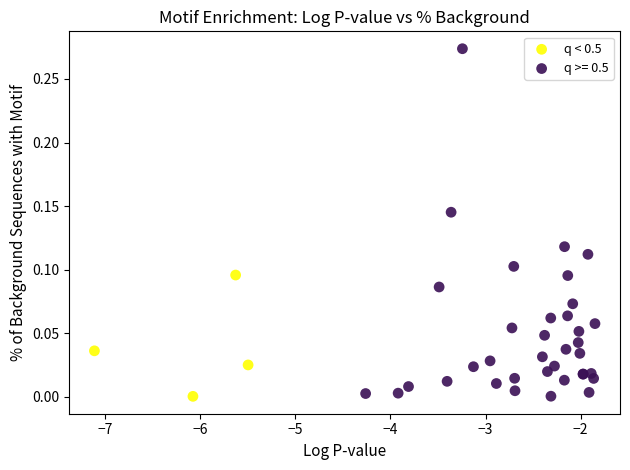

Which series has the largest Y range (max minus min)?

q >= 0.5